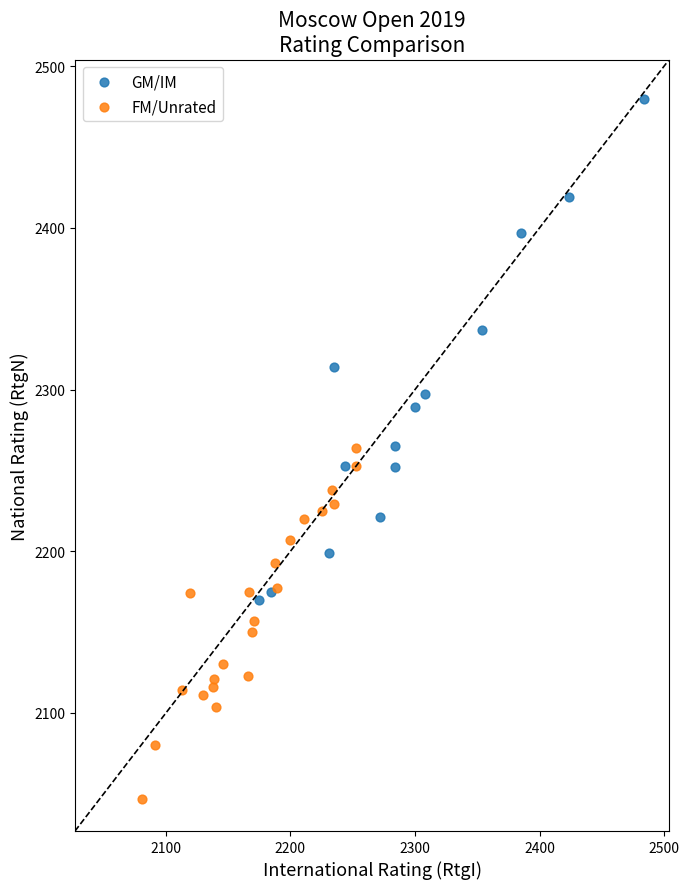

Which series contains the highest Y value?

GM/IM